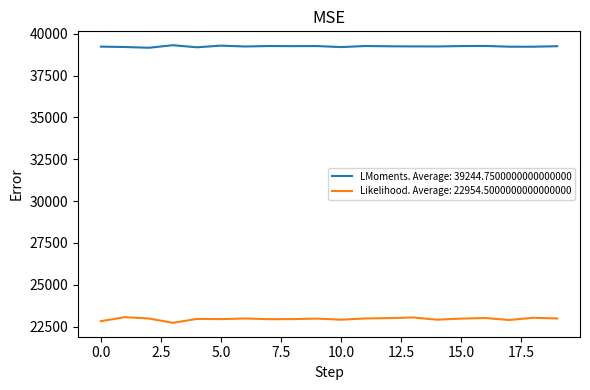

What is the minimum value shown in the chart?

22723